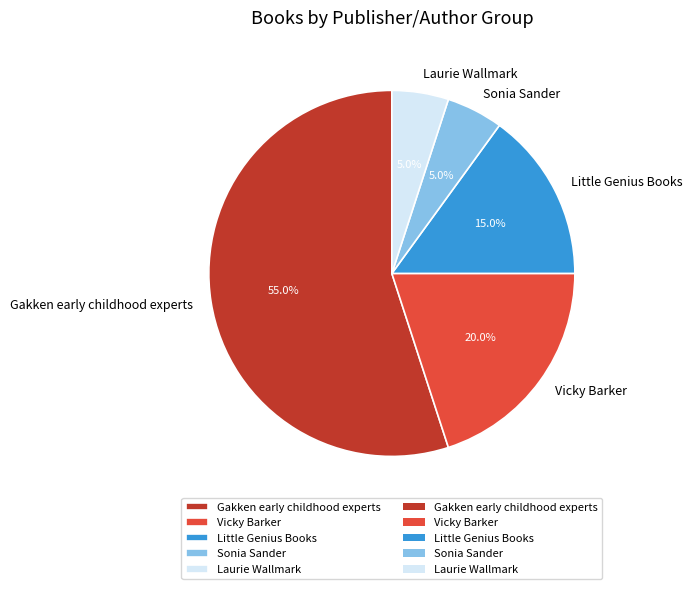

The Laurie Wallmark slice represents 5% of the pie. True or false?

True